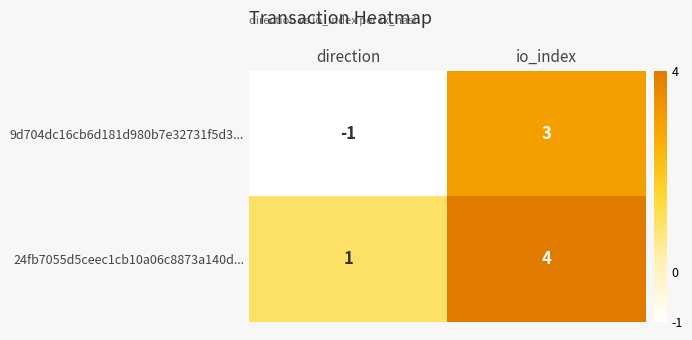

What is the sum of the 24fb7055d5ceec1cb10a06c8873a140d... values at io_index and direction?

5